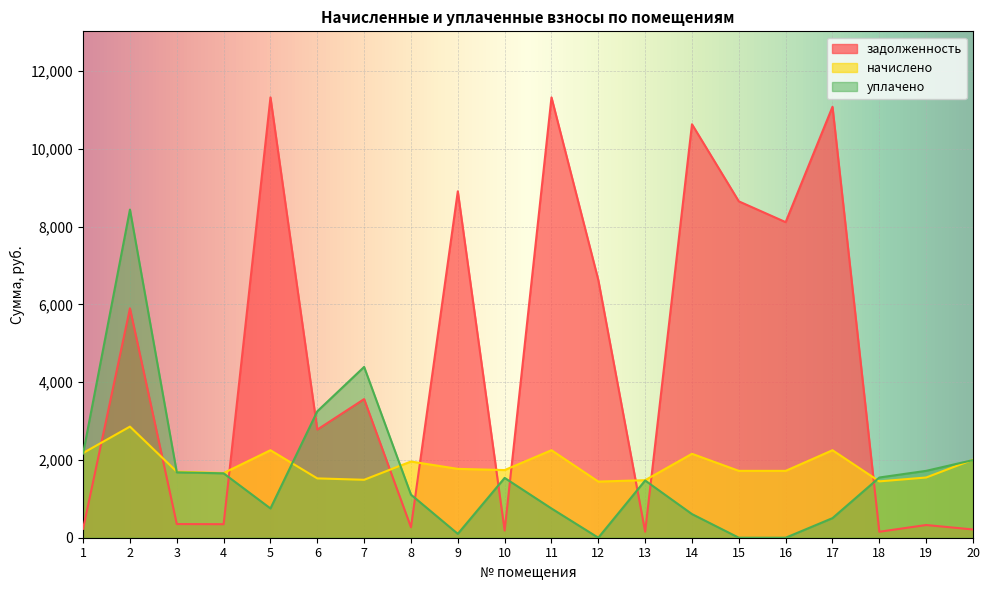

List the series in order of their peak value, highest first.

задолженность, уплачено, начислено